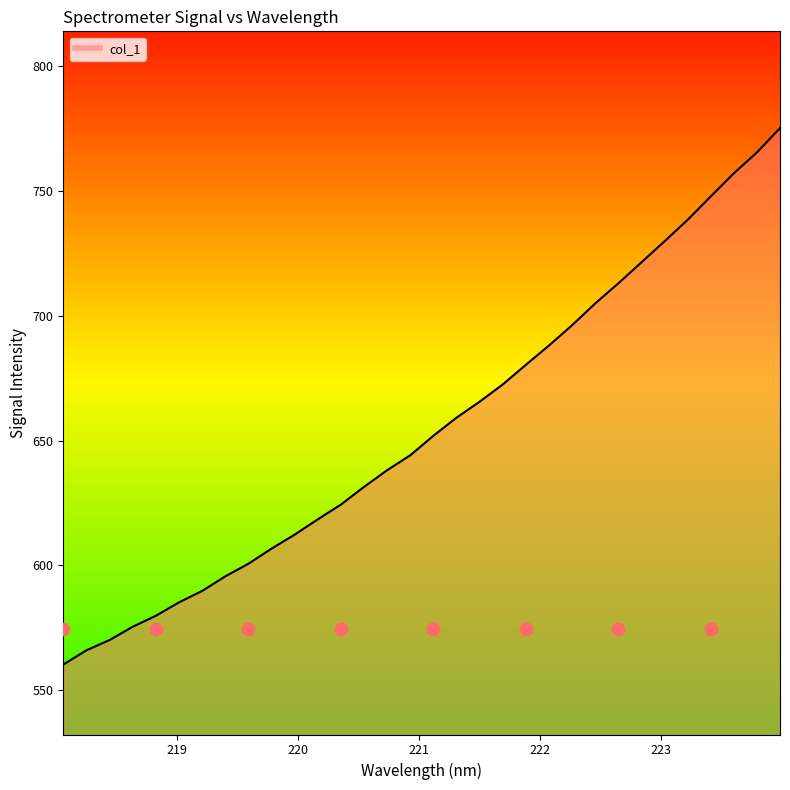

What is the ratio of the value at 222.263 to the value at 223.408?

0.9